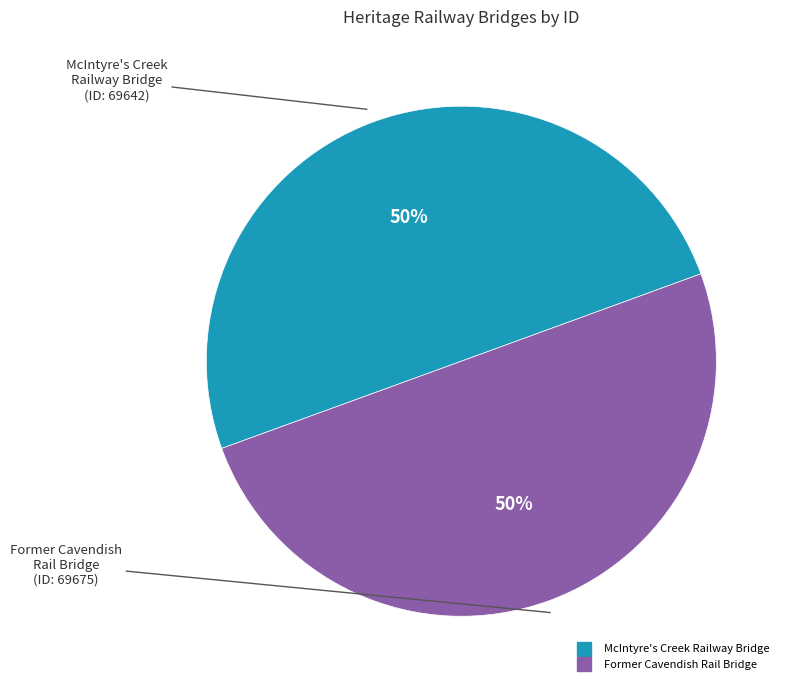

Approximately how many times larger is the value at McIntyre's Creek Railway Bridge compared to Former Cavendish Rail Bridge?

1.0